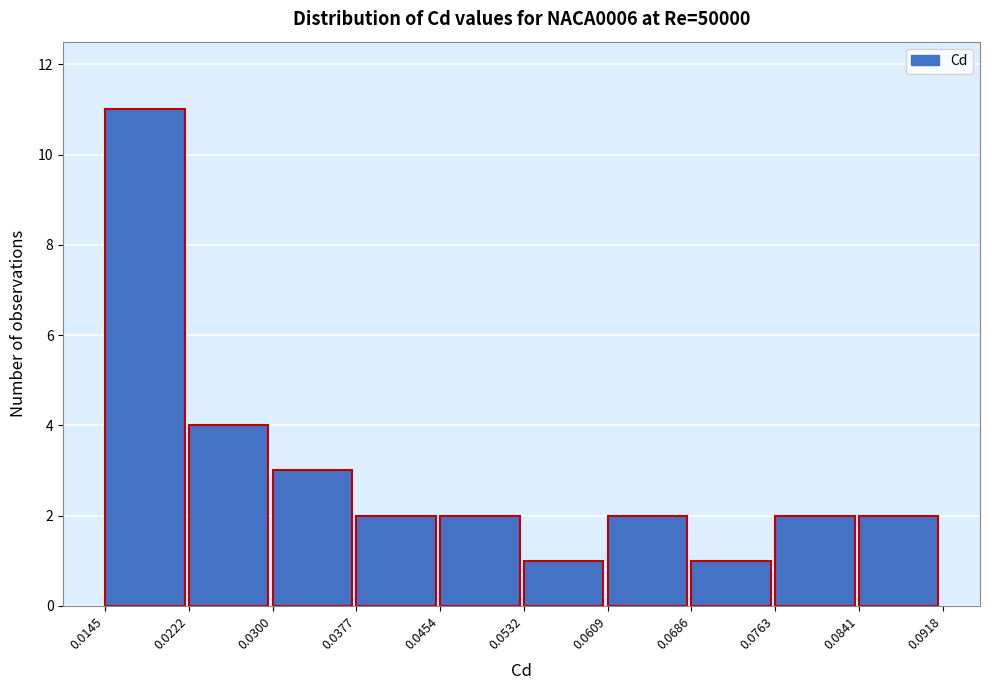

Over which range of the x-axis is the bar tallest?

0.0145 to 0.0222